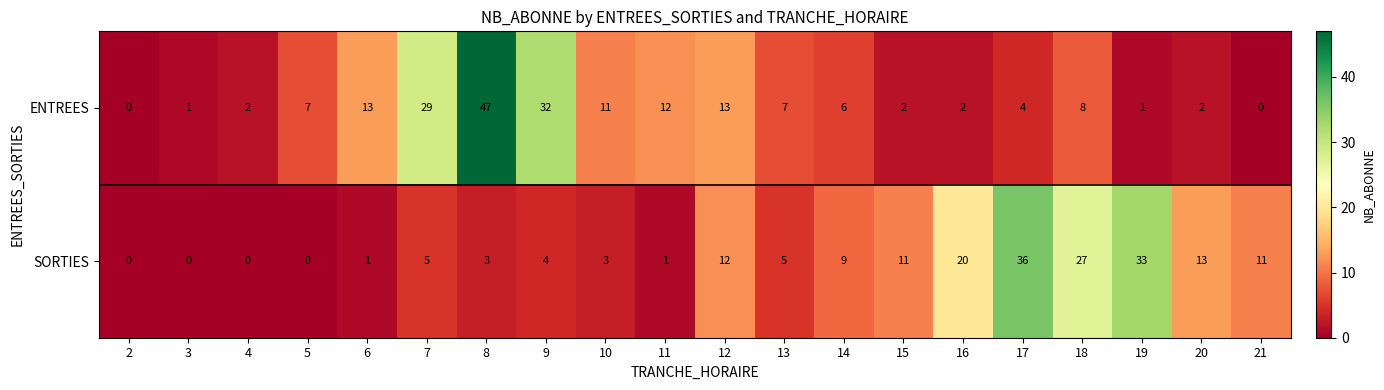

Rank the series by their maximum value, from lowest to highest.

SORTIES, ENTREES